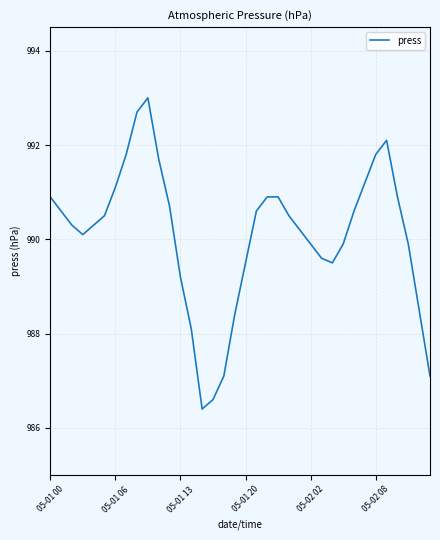

What is the difference between the maximum and minimum values?

6.6